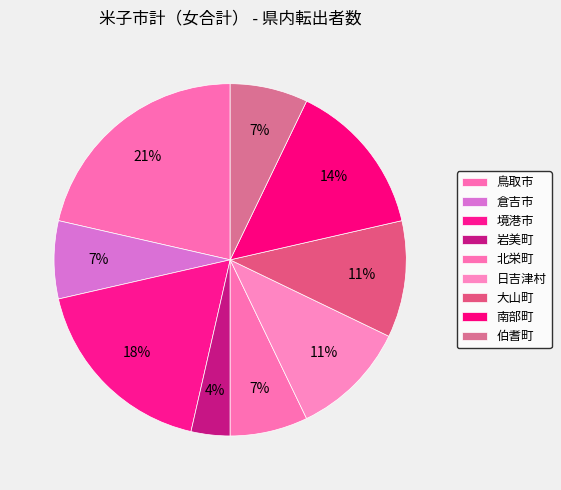

How much of the chart is everything except 南部町?

85.7%